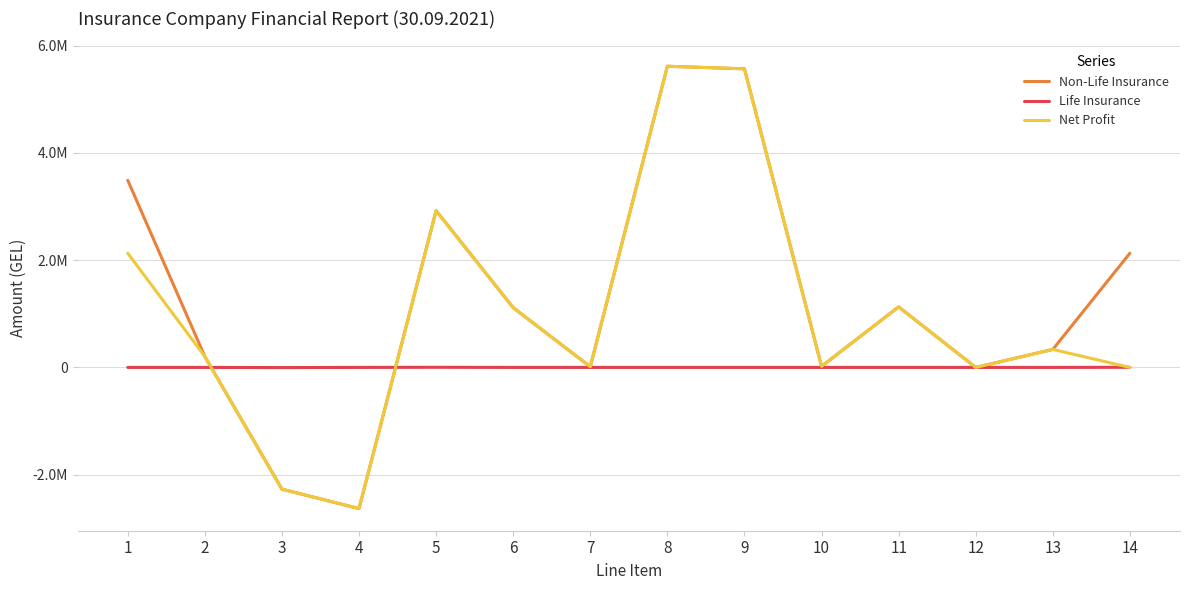

What is the difference between the maximum and second lowest values in the Non-Life Insurance series?

7883988.4